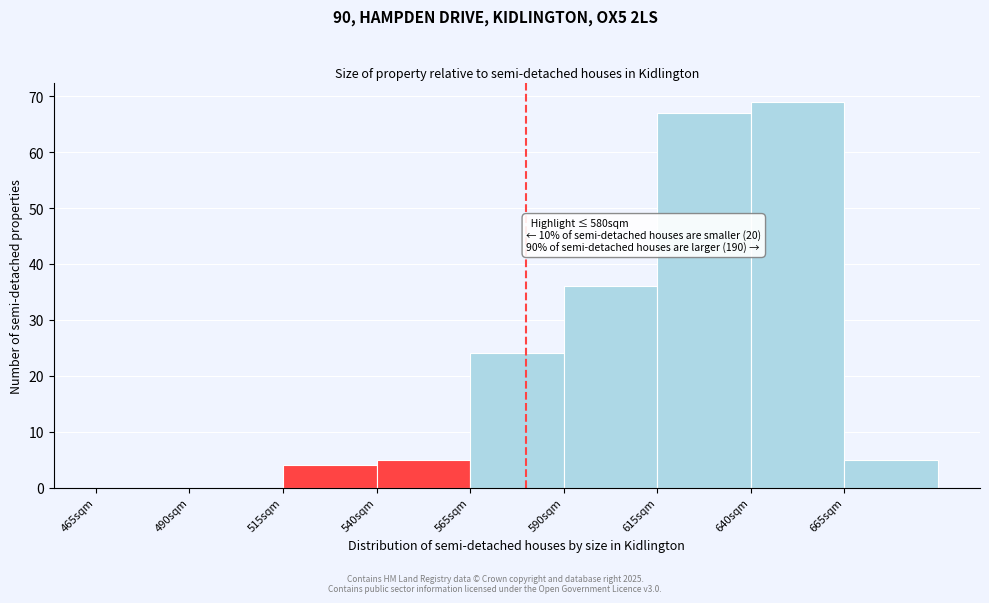

Which range on the x-axis has the tallest bar?

640 to 665